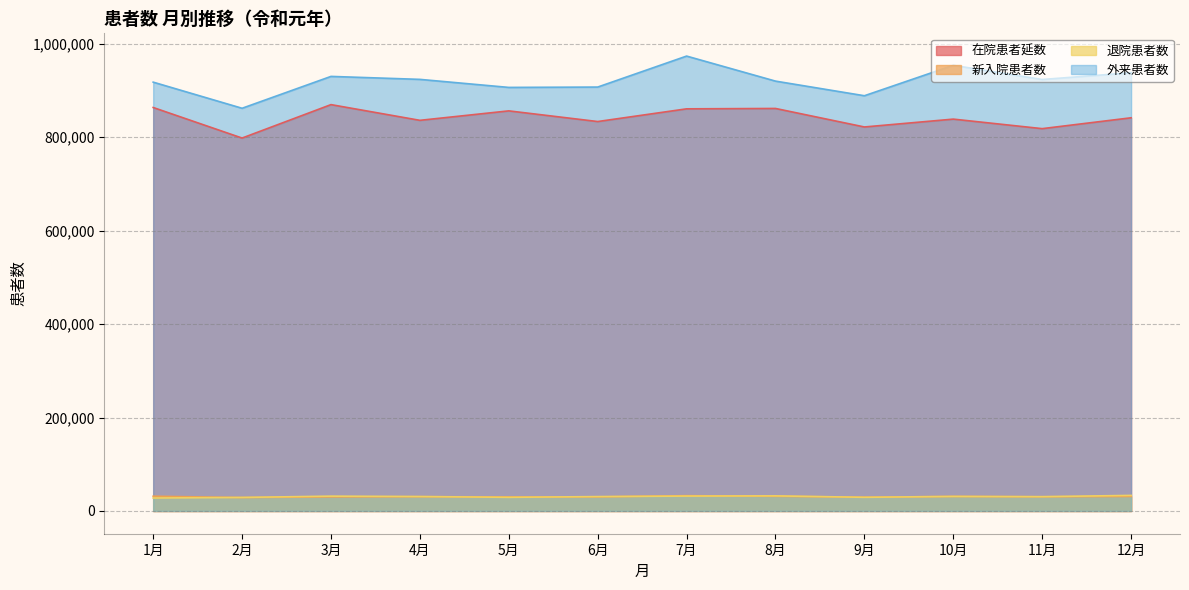

The value of 外来患者数 at 11月 is 469133. True or false?

False